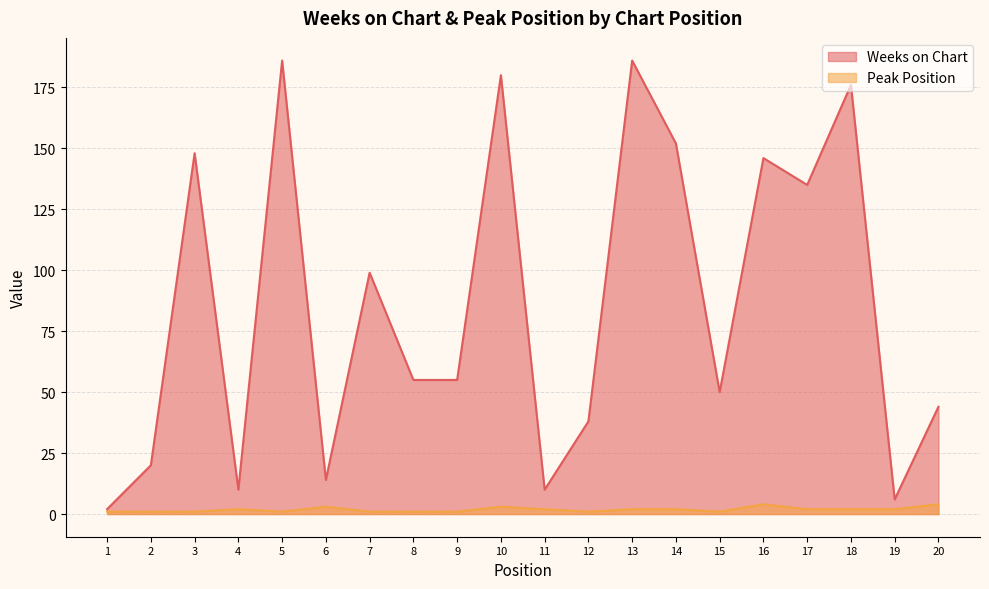

What is the average value of the Weeks on Chart series?

86